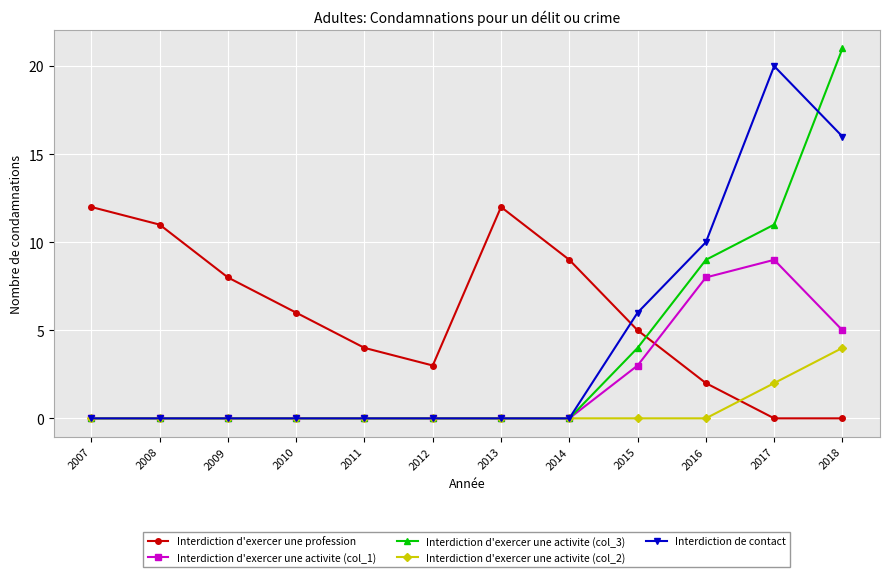

True or false: Interdiction de contact and Interdiction d'exercer une profession intersect in this chart.

True